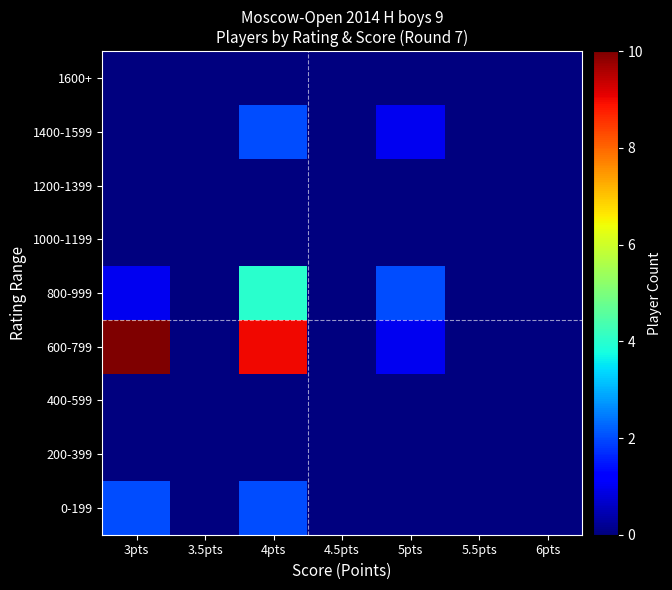

List the series in order of their peak value, lowest first.

200-399, 400-599, 1000-1199, 1200-1399, 1600+, 0-199, 1400-1599, 800-999, 600-799